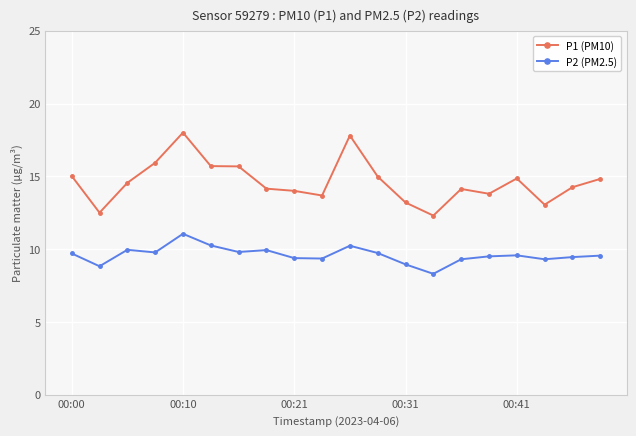

List the series in order of their peak value, lowest first.

P2 (PM2.5), P1 (PM10)